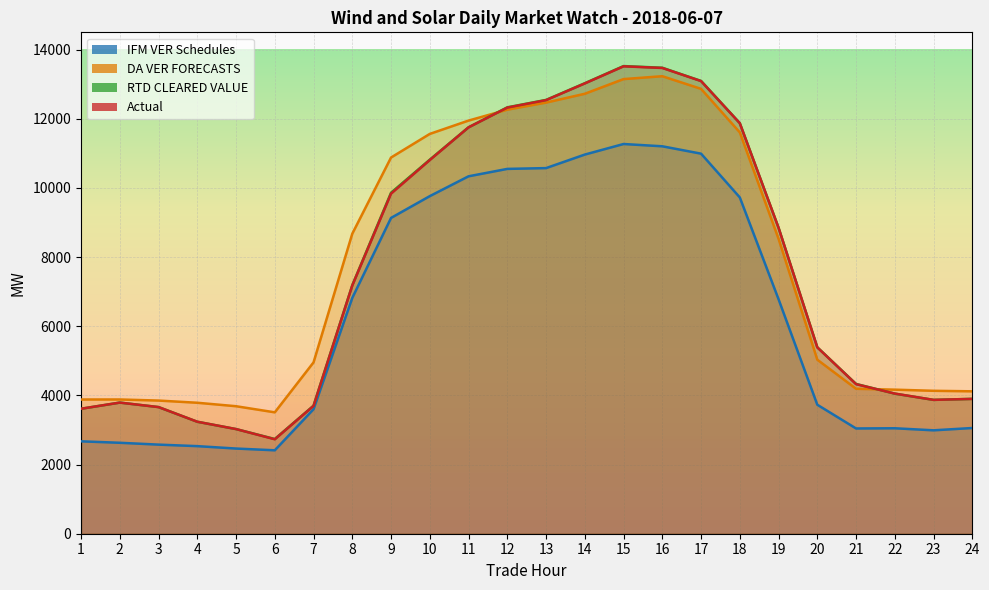

Where is the first local minimum for IFM VER Schedules?

6